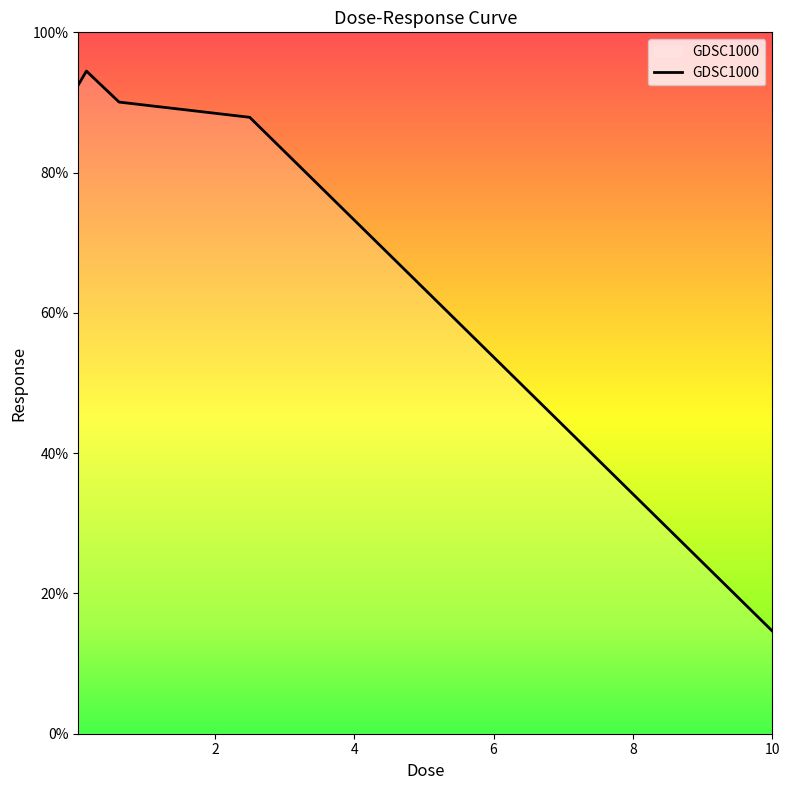

What is the smallest value displayed?

14.6